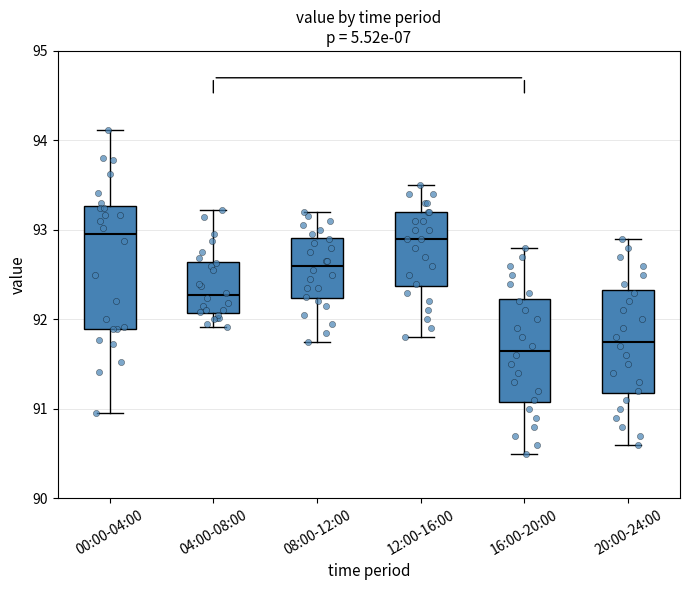

Where does the upper whisker of the box for 00:00-04:00 end on the y-axis? The values are not printed on the chart, so give them approximately, as read against the axis.

94.1